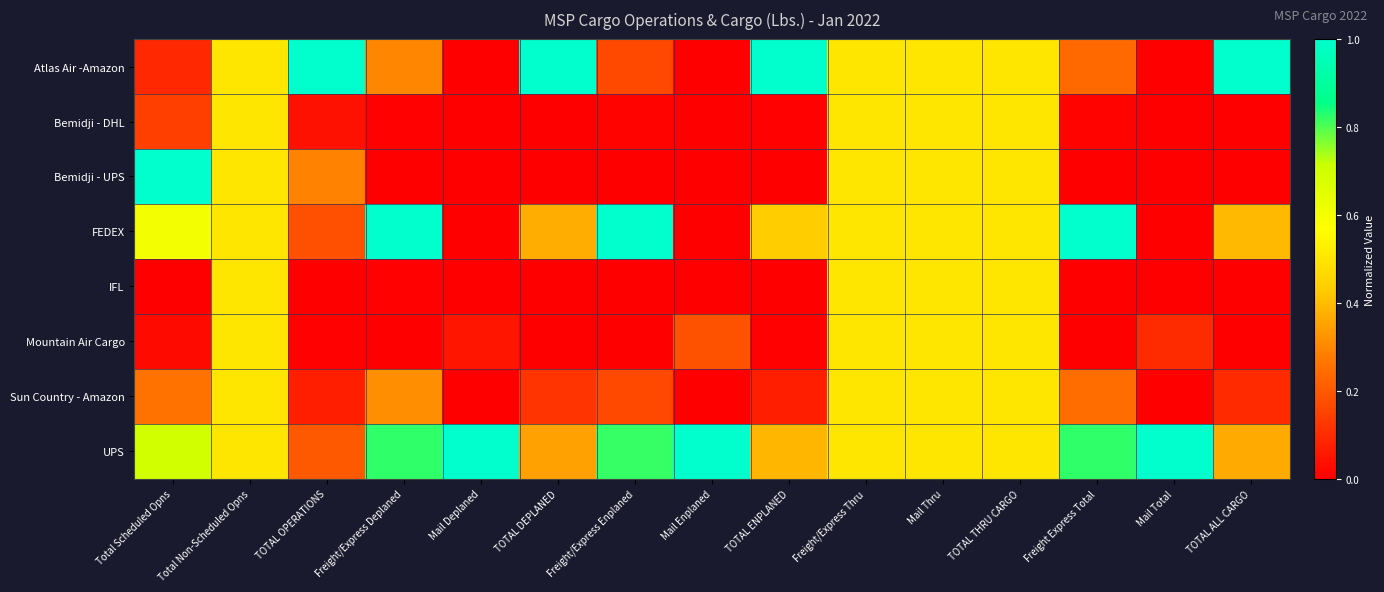

Reading left to right, what are all the values shown in this chart?

Atlas Air -Amazon: Total Scheduled Opns=0.1	Total Non-Scheduled Opns=0.5	TOTAL OPERATIONS=1.0	Freight/Express Deplaned=0.3	Mail Deplaned=0.0	TOTAL DEPLANED=1.0	Freight/Express Enplaned=0.2	Mail Enplaned=0.0	TOTAL ENPLANED=1.0	Freight/Express Thru=0.5	Mail Thru=0.5	TOTAL THRU CARGO=0.5	Freight Express Total=0.2	Mail Total=0.0	TOTAL ALL CARGO=1.0
Bemidji - DHL: Total Scheduled Opns=0.1	Total Non-Scheduled Opns=0.5	TOTAL OPERATIONS=0.0	Freight/Express Deplaned=0.0	Mail Deplaned=0.0	TOTAL DEPLANED=0.0	Freight/Express Enplaned=0.0	Mail Enplaned=0.0	TOTAL ENPLANED=0.0	Freight/Express Thru=0.5	Mail Thru=0.5	TOTAL THRU CARGO=0.5	Freight Express Total=0.0	Mail Total=0.0	TOTAL ALL CARGO=0.0
Bemidji - UPS: Total Scheduled Opns=1.0	Total Non-Scheduled Opns=0.5	TOTAL OPERATIONS=0.3	Freight/Express Deplaned=0.0	Mail Deplaned=0.0	TOTAL DEPLANED=0.0	Freight/Express Enplaned=0.0	Mail Enplaned=0.0	TOTAL ENPLANED=0.0	Freight/Express Thru=0.5	Mail Thru=0.5	TOTAL THRU CARGO=0.5	Freight Express Total=0.0	Mail Total=0.0	TOTAL ALL CARGO=0.0
FEDEX: Total Scheduled Opns=0.6	Total Non-Scheduled Opns=0.5	TOTAL OPERATIONS=0.2	Freight/Express Deplaned=1.0	Mail Deplaned=0.0	TOTAL DEPLANED=0.4	Freight/Express Enplaned=1.0	Mail Enplaned=0.0	TOTAL ENPLANED=0.4	Freight/Express Thru=0.5	Mail Thru=0.5	TOTAL THRU CARGO=0.5	Freight Express Total=1.0	Mail Total=0.0	TOTAL ALL CARGO=0.4
IFL: Total Scheduled Opns=0.0	Total Non-Scheduled Opns=0.5	TOTAL OPERATIONS=0.0	Freight/Express Deplaned=0.0	Mail Deplaned=0.0	TOTAL DEPLANED=0.0	Freight/Express Enplaned=0.0	Mail Enplaned=0.0	TOTAL ENPLANED=0.0	Freight/Express Thru=0.5	Mail Thru=0.5	TOTAL THRU CARGO=0.5	Freight Express Total=0.0	Mail Total=0.0	TOTAL ALL CARGO=0.0
Mountain Air Cargo: Total Scheduled Opns=0.0	Total Non-Scheduled Opns=0.5	TOTAL OPERATIONS=0.0	Freight/Express Deplaned=0.0	Mail Deplaned=0.0	TOTAL DEPLANED=0.0	Freight/Express Enplaned=0.0	Mail Enplaned=0.2	TOTAL ENPLANED=0.0	Freight/Express Thru=0.5	Mail Thru=0.5	TOTAL THRU CARGO=0.5	Freight Express Total=0.0	Mail Total=0.1	TOTAL ALL CARGO=0.0
Sun Country - Amazon: Total Scheduled Opns=0.3	Total Non-Scheduled Opns=0.5	TOTAL OPERATIONS=0.1	Freight/Express Deplaned=0.3	Mail Deplaned=0.0	TOTAL DEPLANED=0.1	Freight/Express Enplaned=0.2	Mail Enplaned=0.0	TOTAL ENPLANED=0.1	Freight/Express Thru=0.5	Mail Thru=0.5	TOTAL THRU CARGO=0.5	Freight Express Total=0.2	Mail Total=0.0	TOTAL ALL CARGO=0.1
UPS: Total Scheduled Opns=0.7	Total Non-Scheduled Opns=0.5	TOTAL OPERATIONS=0.2	Freight/Express Deplaned=0.8	Mail Deplaned=1.0	TOTAL DEPLANED=0.3	Freight/Express Enplaned=0.8	Mail Enplaned=1.0	TOTAL ENPLANED=0.4	Freight/Express Thru=0.5	Mail Thru=0.5	TOTAL THRU CARGO=0.5	Freight Express Total=0.8	Mail Total=1.0	TOTAL ALL CARGO=0.4